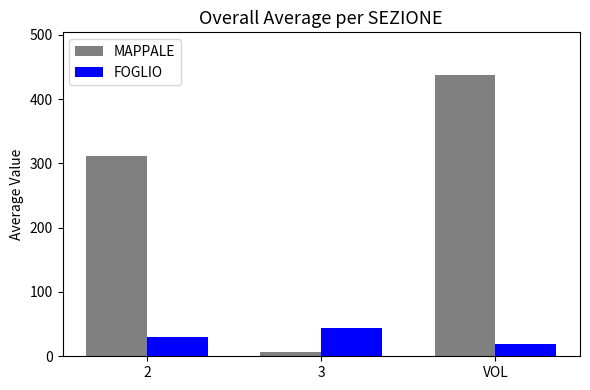

At 2, list the series in order from smallest to largest.

FOGLIO, MAPPALE